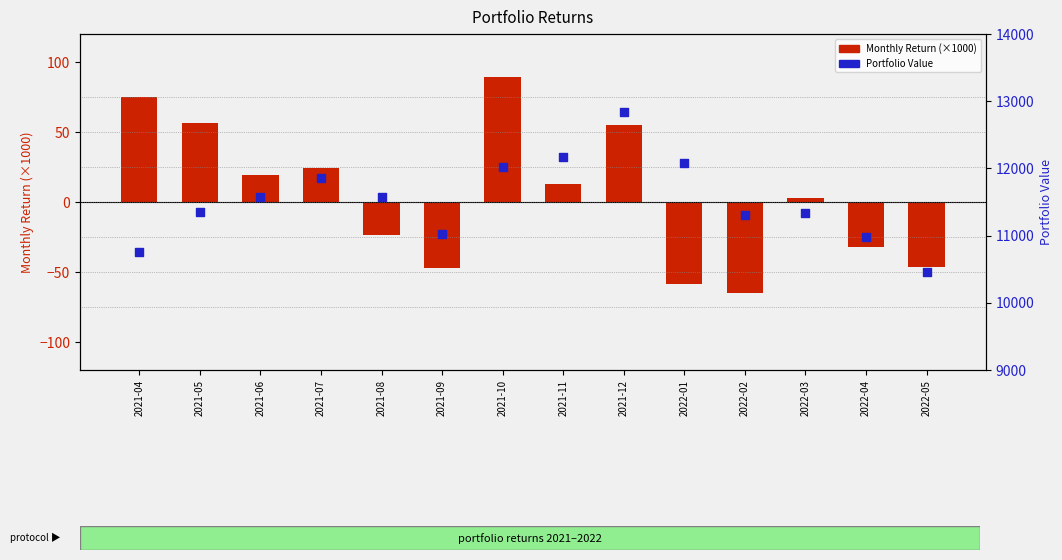

Which series has the widest spread of Y values?

Portfolio Value